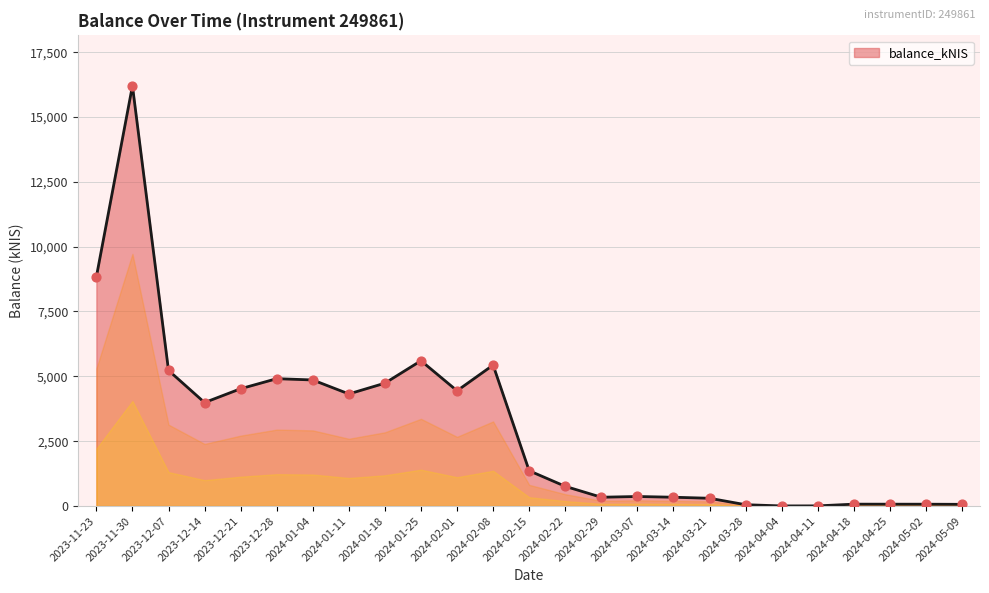

What is the change in value from 2024-02-01 to 2024-02-15?

-3084.4